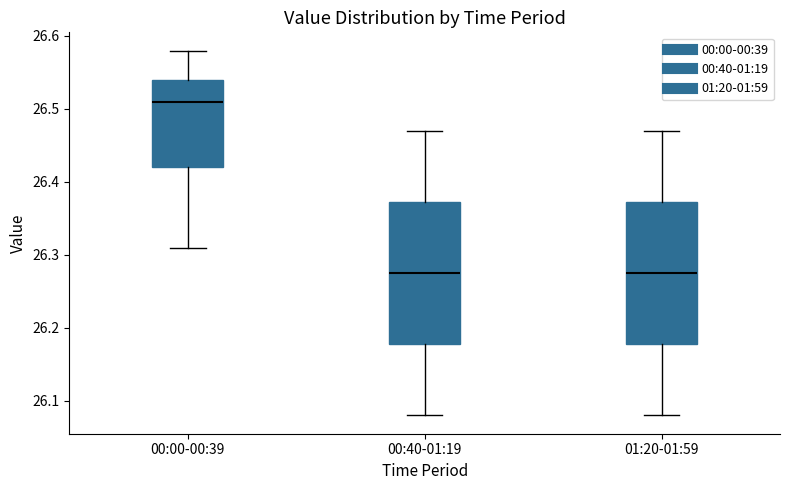

Reading left to right, transcribe this box plot: for each box, give where its median line is, the range the box spans, and where its two whiskers end, as read against the y-axis. The values are not printed on the chart, so give them approximately, as read against the axis.

00:00-00:39: median 26.51, box 26.42 to 26.54, whiskers 26.31 to 26.58
00:40-01:19: median 26.28, box 26.18 to 26.37, whiskers 26.08 to 26.47
01:20-01:59: median 26.28, box 26.18 to 26.37, whiskers 26.08 to 26.47